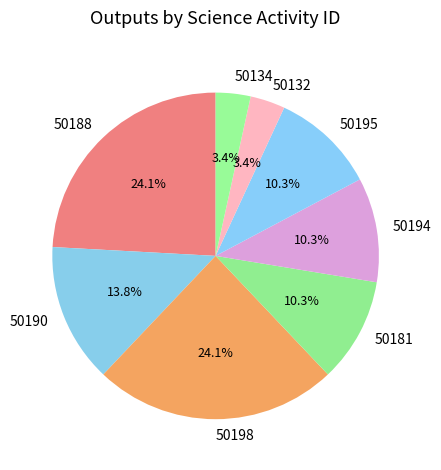

Is 50132 the majority of the pie?

No